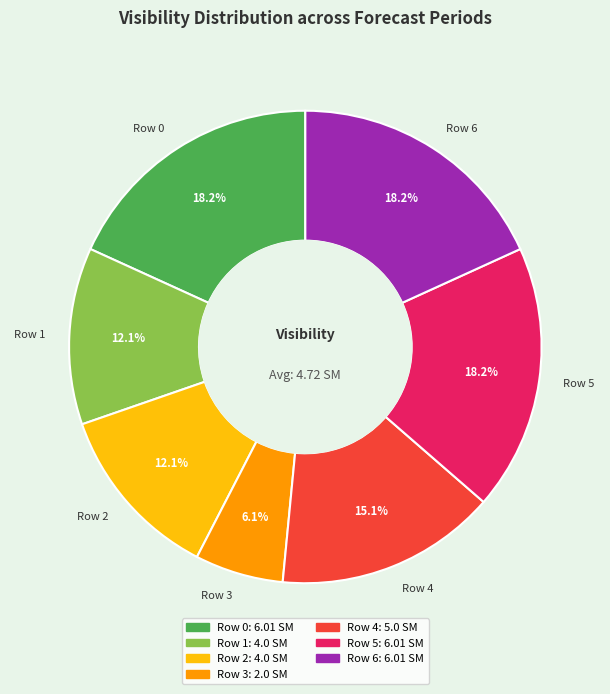

What is the smallest slice in the pie chart?

Row 3